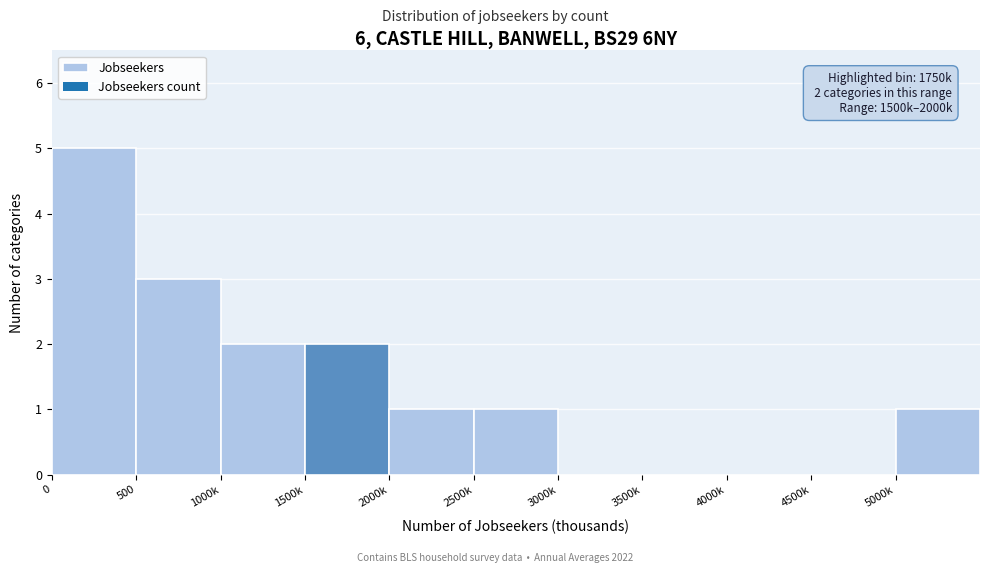

Reading left to right, what are all the values shown in this chart?

0=5	500=3	1000k=2	1500k=2	2000k=1	2500k=1	3000k=0	3500k=0	4000k=0	4500k=0	5000k=1